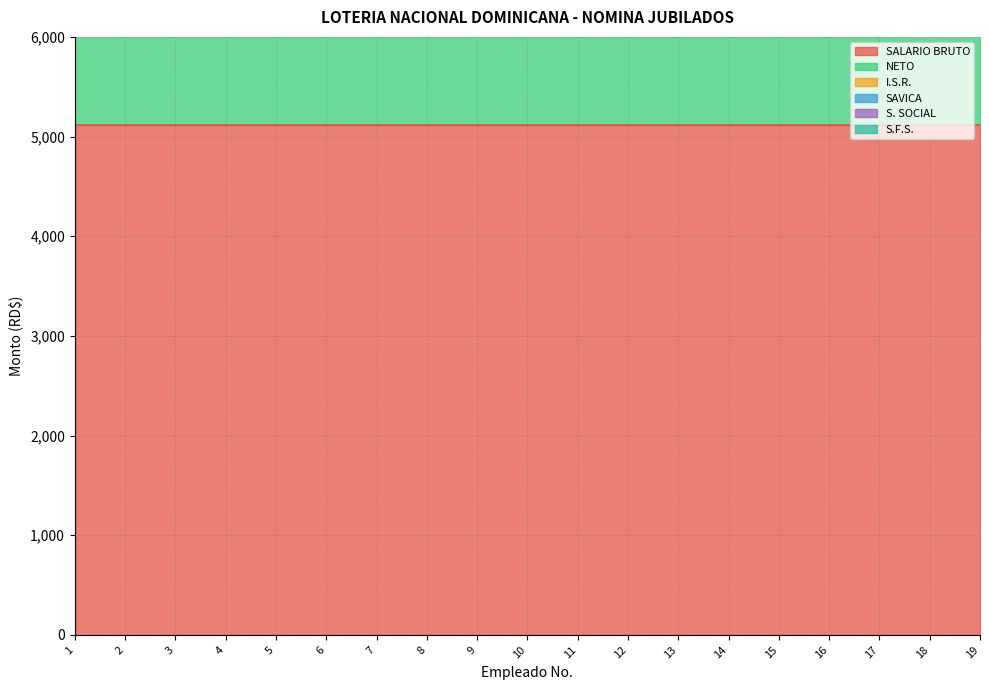

Reading right to left, what are all the values shown in this chart?

SALARIO BRUTO: 5117.5	5117.5	5117.5	5117.5	5117.5	5117.5	5117.5	5117.5	5117.5	5117.5	5117.5	5117.5	5117.5	5117.5	5117.5	5117.5	5117.5	5117.5	5117.5
NETO: 5117.5	5117.5	5117.5	5117.5	5117.5	5117.5	5117.5	5117.5	5117.5	5117.5	5117.5	5117.5	5117.5	5117.5	5117.5	5117.5	5117.5	5117.5	5117.5
I.S.R.: 0.0	0.0	0.0	0.0	0.0	0.0	0.0	0.0	0.0	0.0	0.0	0.0	0.0	0.0	0.0	0.0	0.0	0.0	0.0
SAVICA: 0.0	0.0	0.0	0.0	0.0	0.0	0.0	0.0	0.0	0.0	0.0	0.0	0.0	0.0	0.0	0.0	0.0	0.0	0.0
S. SOCIAL: 0.0	0.0	0.0	0.0	0.0	0.0	0.0	0.0	0.0	0.0	0.0	0.0	0.0	0.0	0.0	0.0	0.0	0.0	0.0
S.F.S.: 0.0	0.0	0.0	0.0	0.0	0.0	0.0	0.0	0.0	0.0	0.0	0.0	0.0	0.0	0.0	0.0	0.0	0.0	0.0